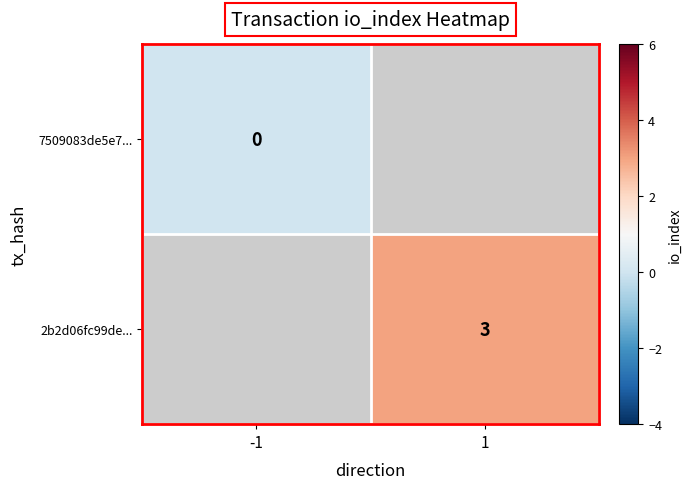

Is it true that 2b2d06fc99de... equals 3 at 1?

True